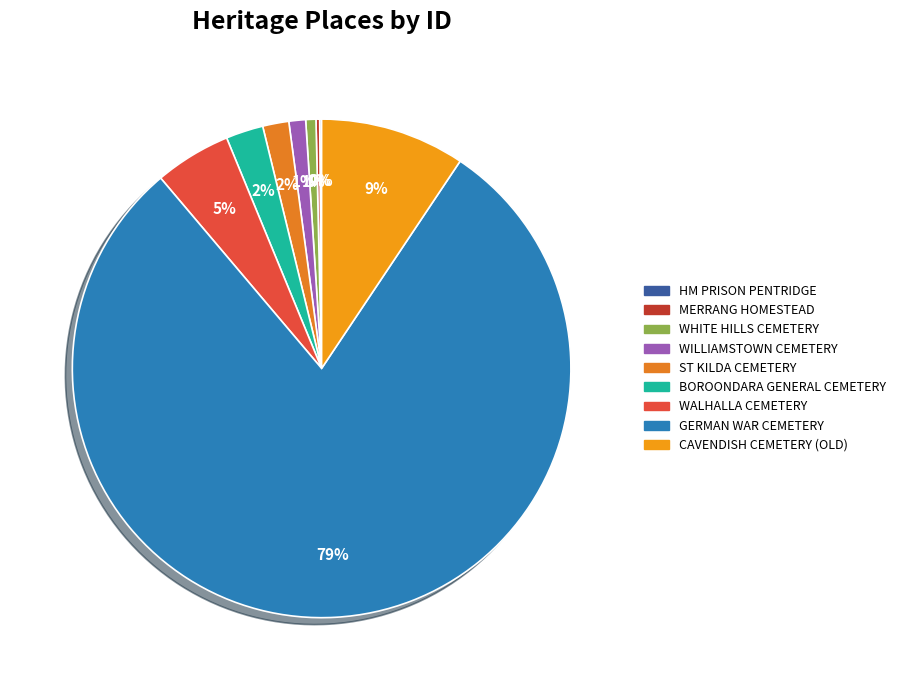

Rank the categories by value from highest to lowest.

GERMAN WAR CEMETERY, CAVENDISH CEMETERY (OLD), WALHALLA CEMETERY, BOROONDARA GENERAL CEMETERY, ST KILDA CEMETERY, WILLIAMSTOWN CEMETERY, WHITE HILLS CEMETERY, MERRANG HOMESTEAD, HM PRISON PENTRIDGE